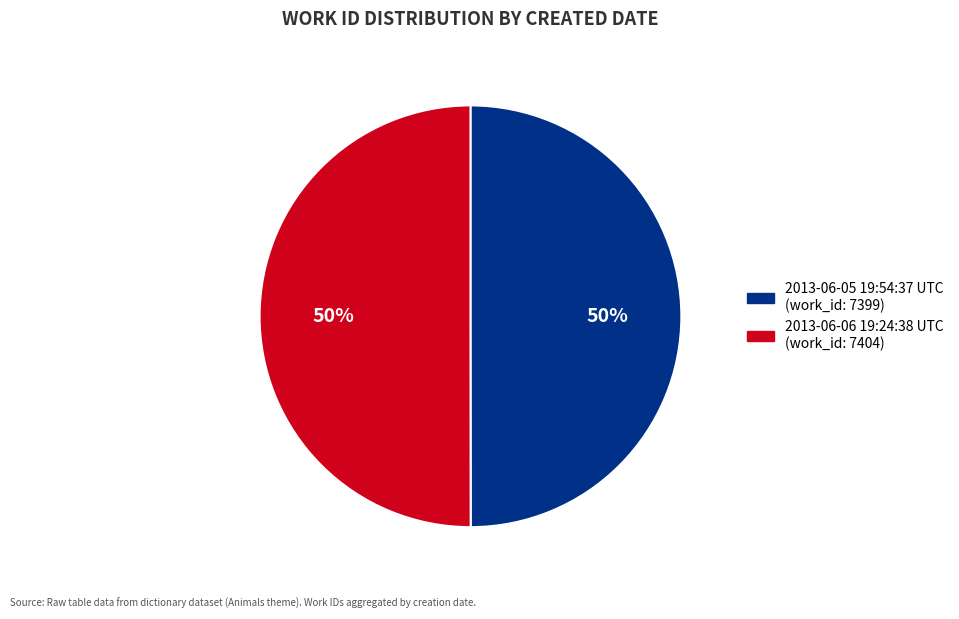

The 2013-06-06 19:24:38 UTC slice represents 42% of the pie. True or false?

False